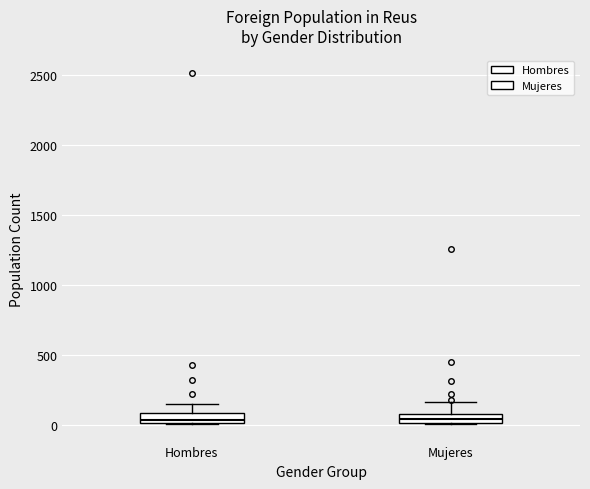

Where is the upper edge of the box for Mujeres on the y-axis? The values are not printed on the chart, so give them approximately, as read against the axis.

50